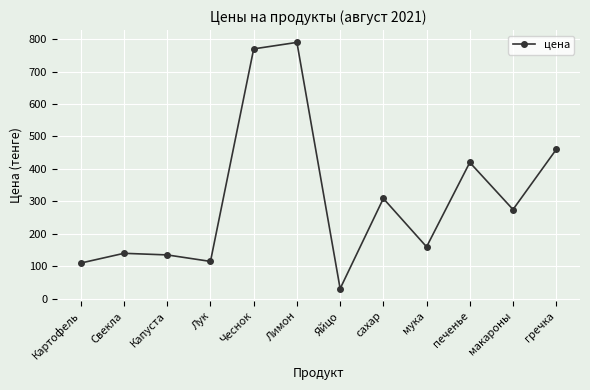

Where is the data nearest to the value 410?

печенье